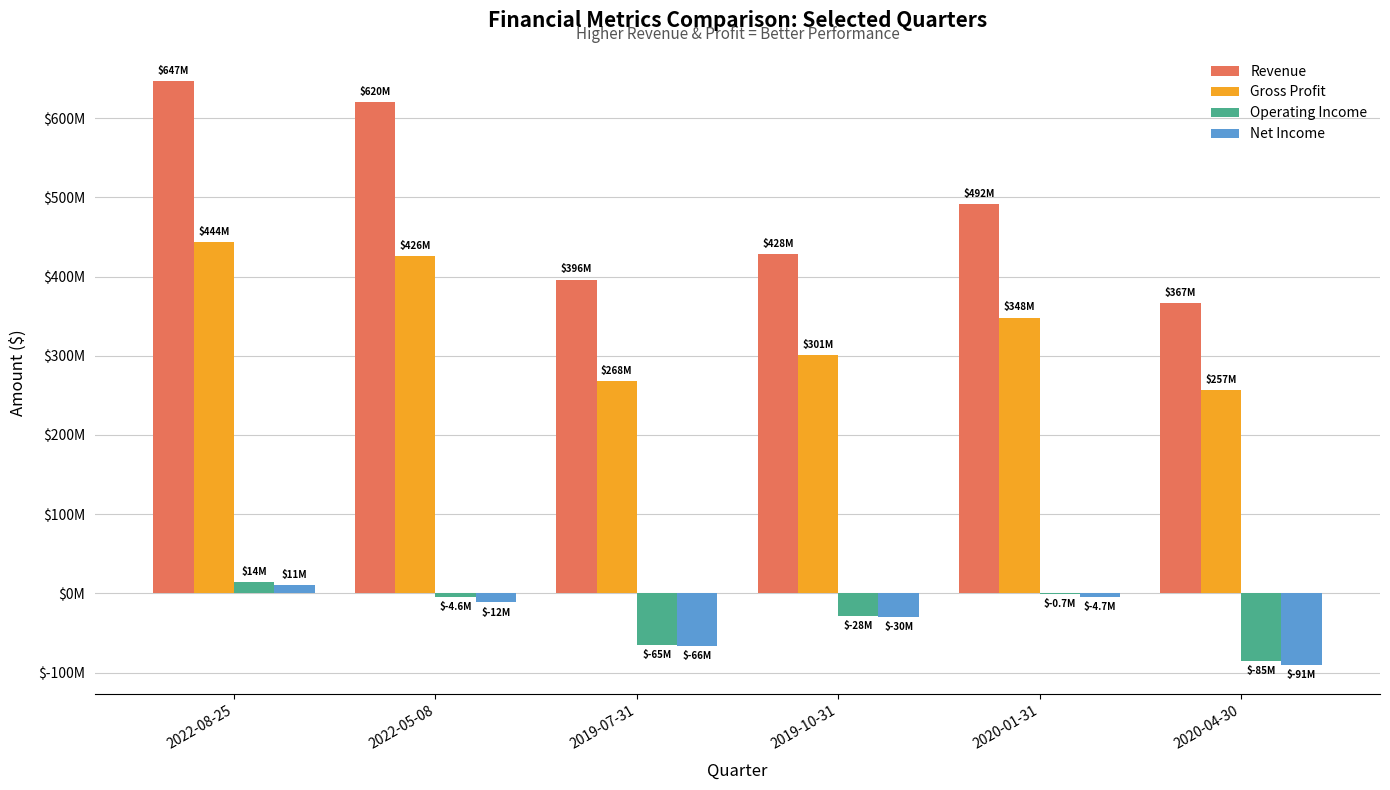

Does the chart contain stacked bars?

No